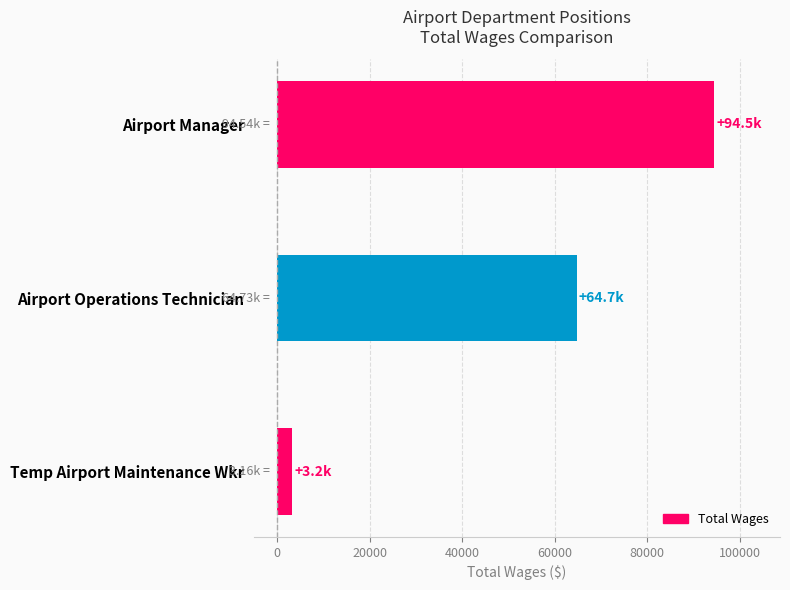

Which has a higher value, Airport Manager or Temp Airport Maintenance Wkr?

Airport Manager